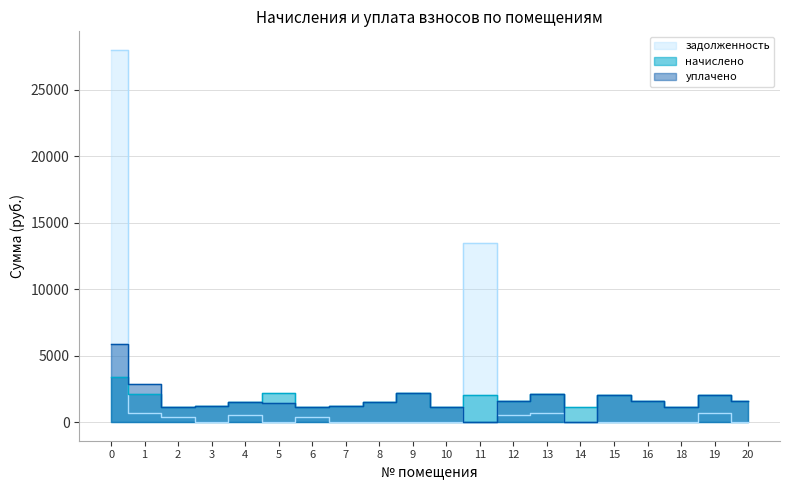

True or false: начислено and уплачено cross at least once.

False